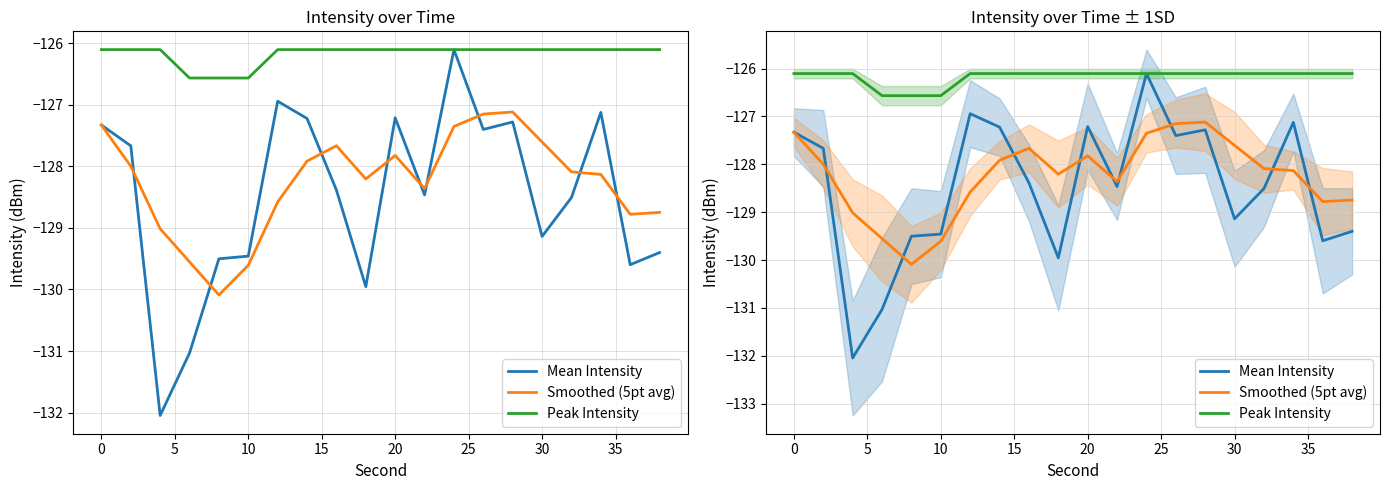

True or false: Mean Intensity and Peak Intensity cross at least once.

False